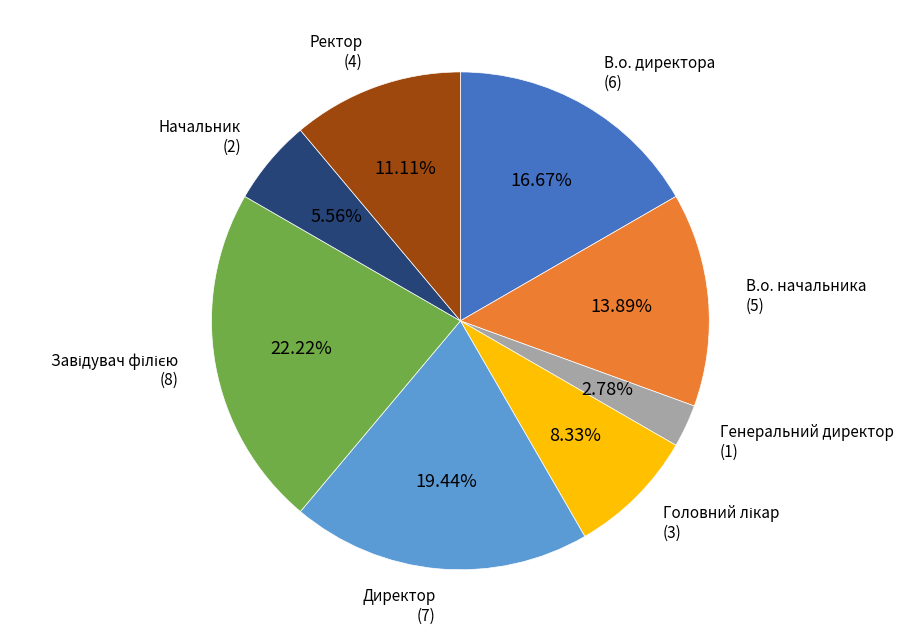

To the nearest percent, what percentage of the pie is Ректор?

11%